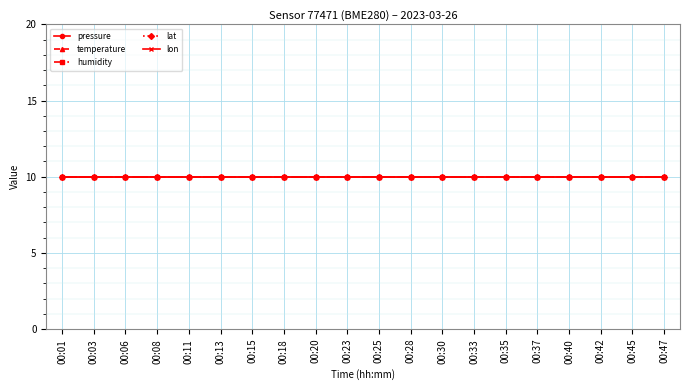

True or false: humidity and pressure cross at least once.

False